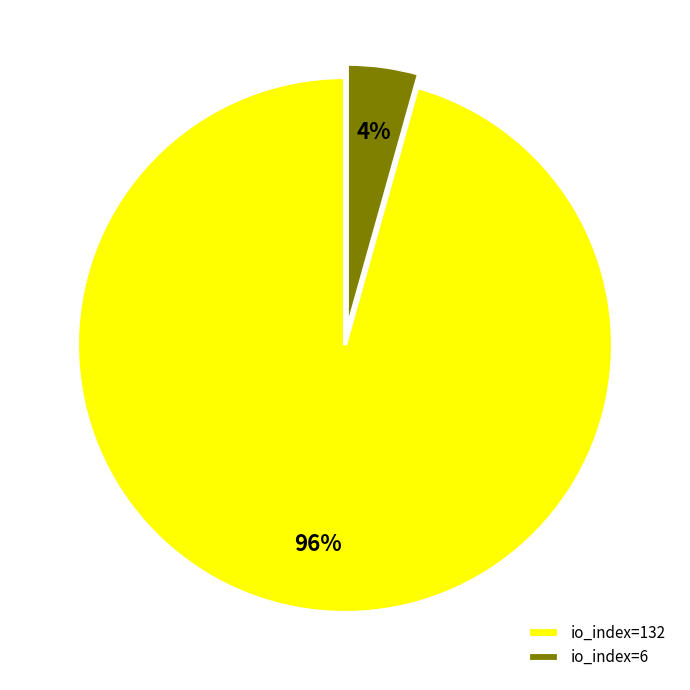

Is the sum of io_index=132 and io_index=6 greater than half?

Yes